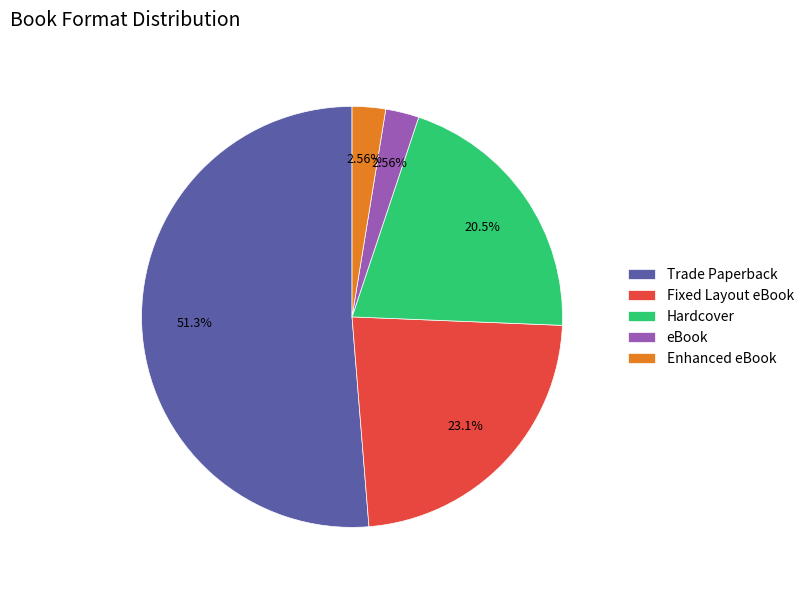

The Trade Paperback slice represents 45% of the pie. True or false?

False